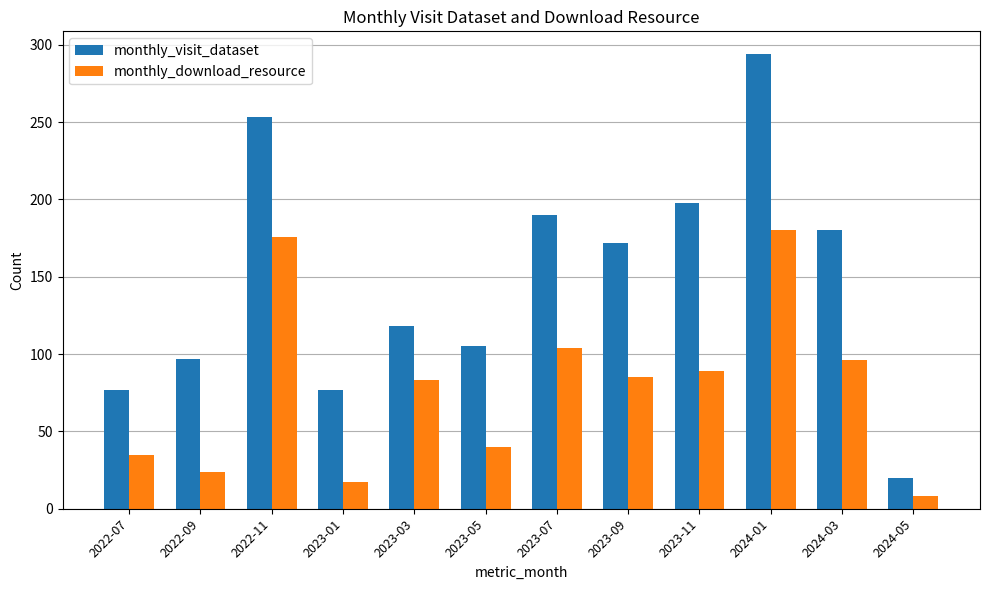

Is it true that monthly_download_resource equals 258 at 2024-01?

False